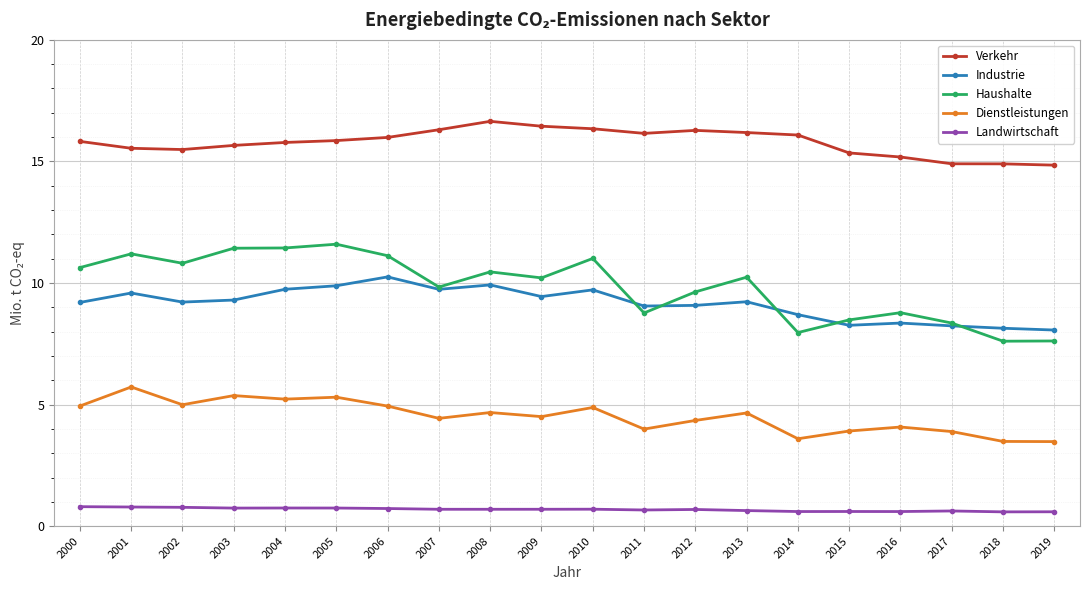

True or false: Industrie has more than 0 interior local peaks.

True